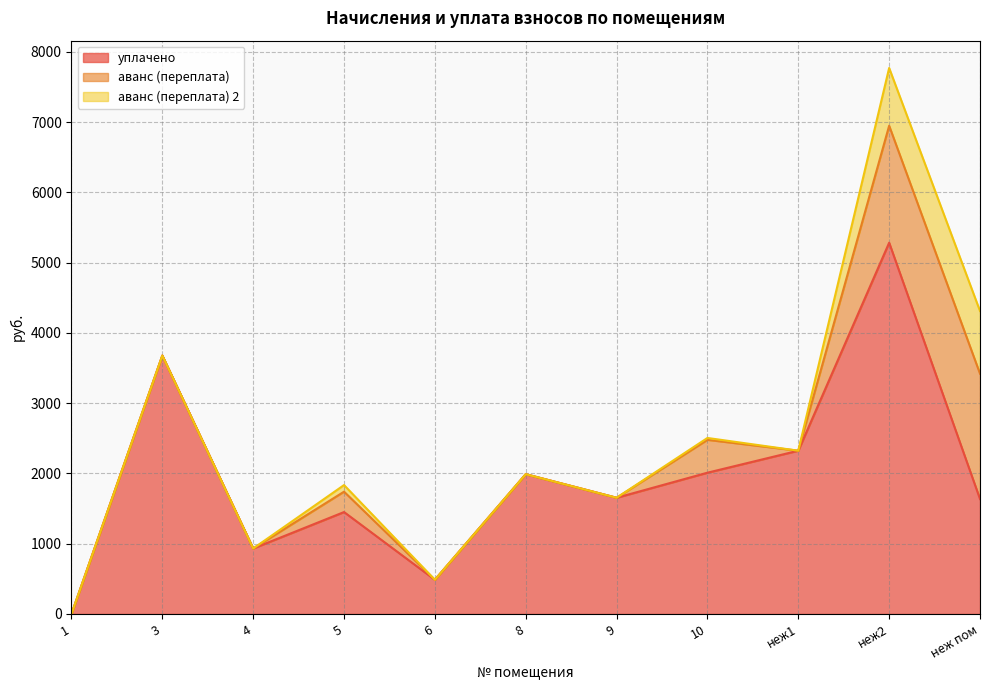

True or false: аванс (переплата) and аванс (переплата) 2 cross at least once.

False